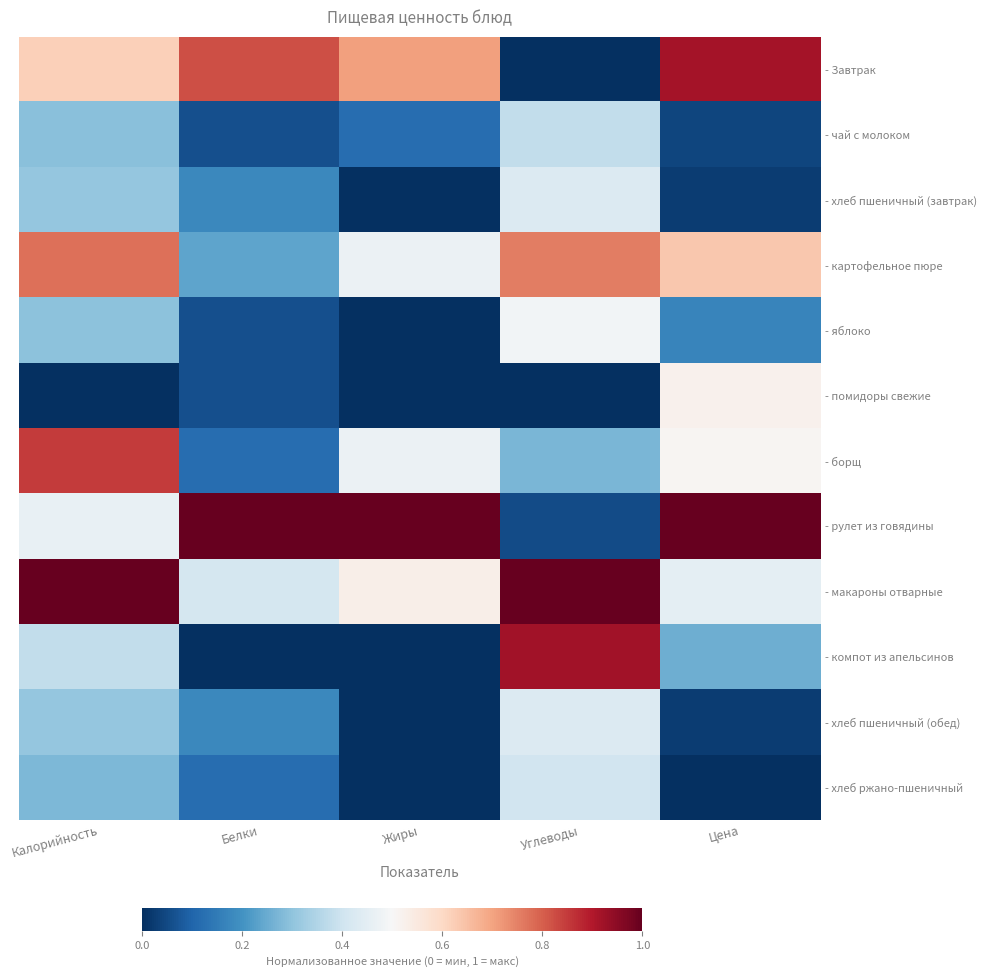

Reading left to right, transcribe all the data shown in this chart.

- Завтрак: Калорийность=0.6	Белки=0.8	Жиры=0.7	Углеводы=0.0	Цена=0.9
- чай с молоком: Калорийность=0.3	Белки=0.1	Жиры=0.1	Углеводы=0.4	Цена=0.0
- хлеб пшеничный (завтрак): Калорийность=0.3	Белки=0.2	Жиры=0.0	Углеводы=0.4	Цена=0.0
- картофельное пюре: Калорийность=0.8	Белки=0.2	Жиры=0.5	Углеводы=0.8	Цена=0.6
- яблоко: Калорийность=0.3	Белки=0.1	Жиры=0.0	Углеводы=0.5	Цена=0.2
- помидоры свежие: Калорийность=0.0	Белки=0.1	Жиры=0.0	Углеводы=0.0	Цена=0.5
- борщ: Калорийность=0.8	Белки=0.1	Жиры=0.5	Углеводы=0.3	Цена=0.5
- рулет из говядины: Калорийность=0.5	Белки=1.0	Жиры=1.0	Углеводы=0.1	Цена=1.0
- макароны отварные: Калорийность=1.0	Белки=0.4	Жиры=0.5	Углеводы=1.0	Цена=0.5
- компот из апельсинов: Калорийность=0.4	Белки=0.0	Жиры=0.0	Углеводы=0.9	Цена=0.3
- хлеб пшеничный (обед): Калорийность=0.3	Белки=0.2	Жиры=0.0	Углеводы=0.4	Цена=0.0
- хлеб ржано-пшеничный: Калорийность=0.3	Белки=0.1	Жиры=0.0	Углеводы=0.4	Цена=0.0